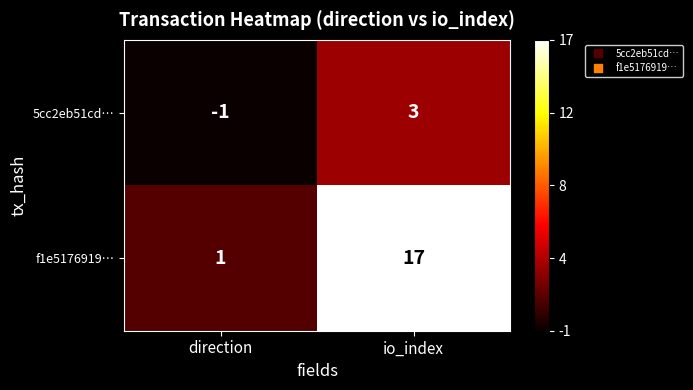

At which category is the sum across all series the highest?

io_index